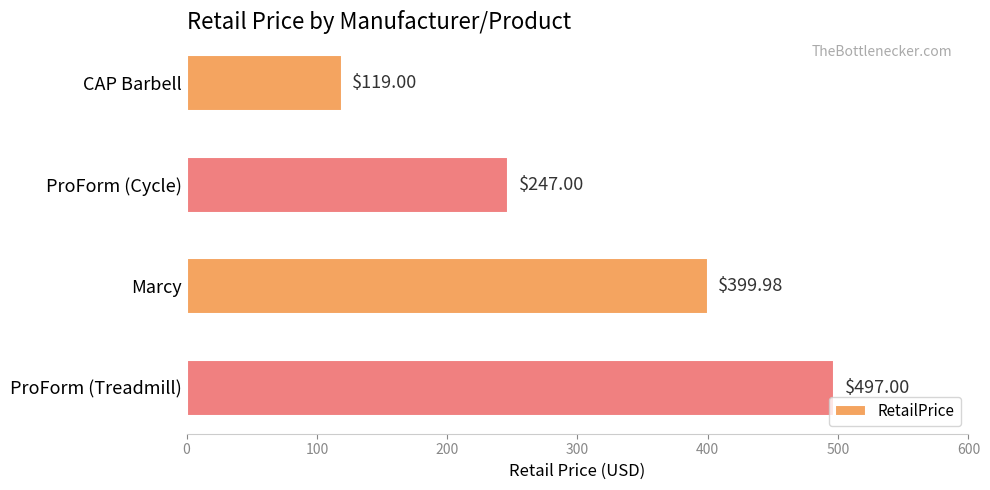

What is the minimum value shown in the chart?

119.0